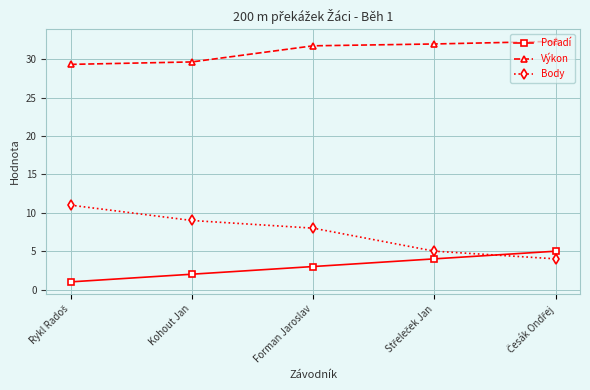

True or false: Výkon and Body cross at least once.

False